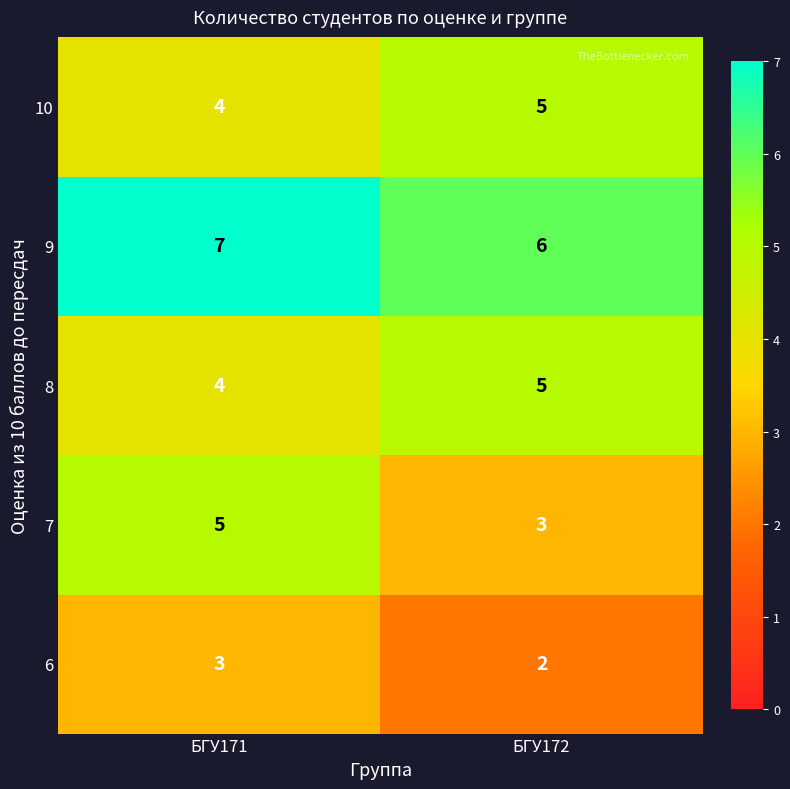

Reading right to left, list all the values displayed in this chart.

10: 5	4
9: 6	7
8: 5	4
7: 3	5
6: 2	3